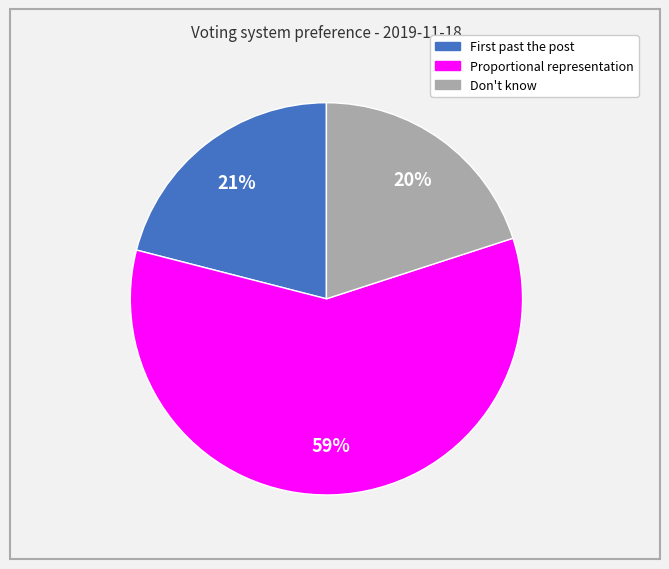

What is the largest slice in the pie chart?

Proportional representation